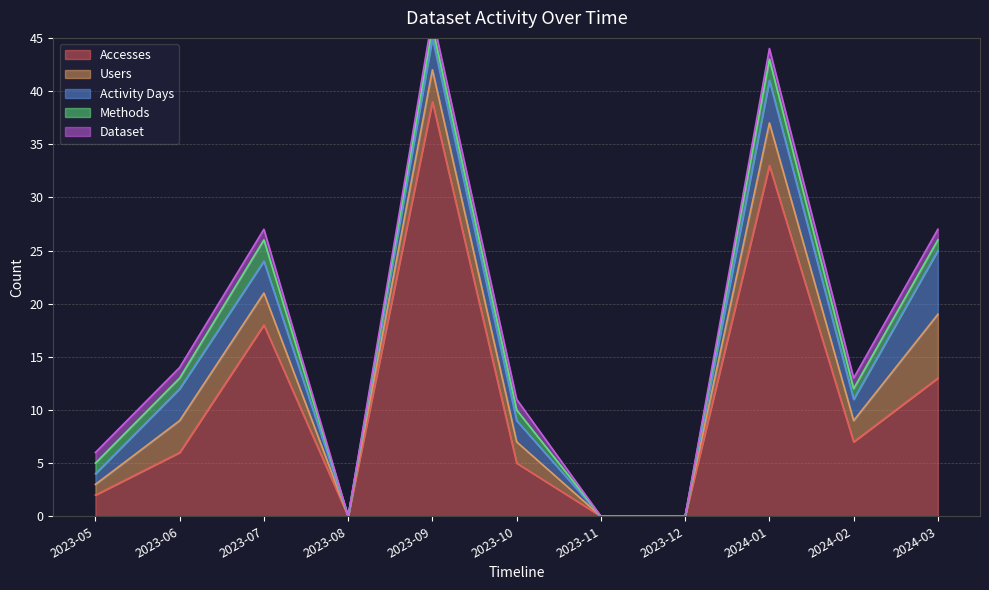

At 2023-10, list the series in order from largest to smallest.

Accesses, Users, Activity Days, Methods, Dataset